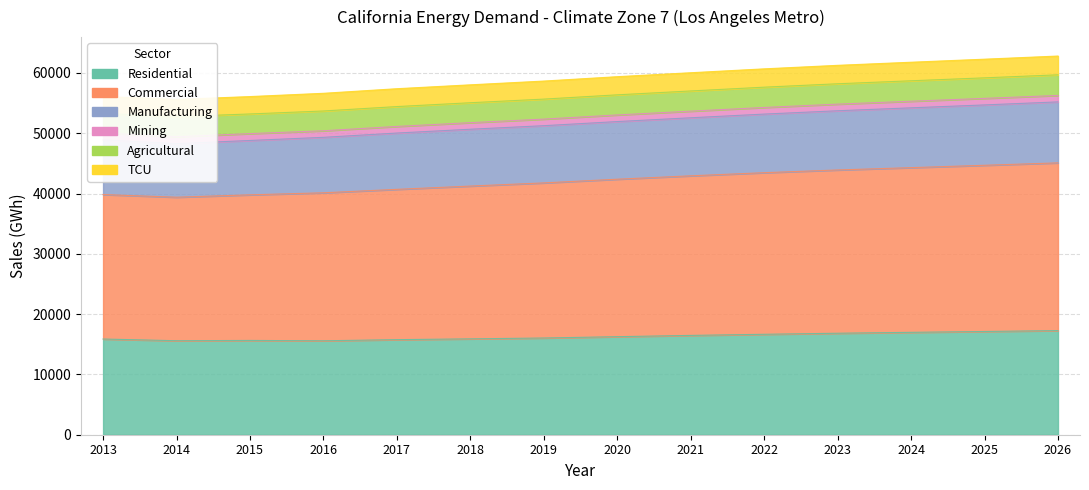

What is the spread (max minus min) of values at 2014?

40015.5